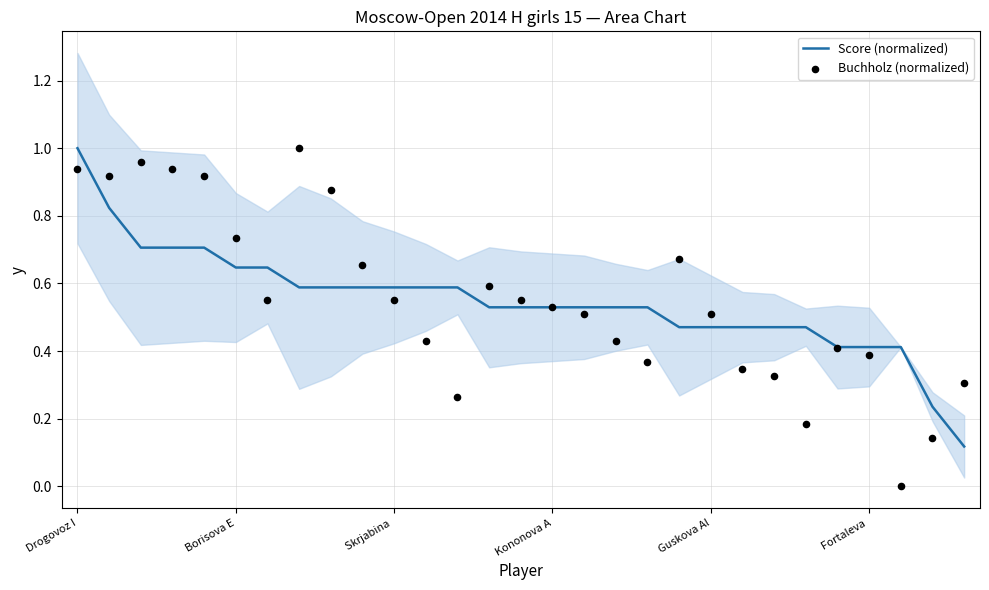

At how many categories does at least one series exceed 0?

29